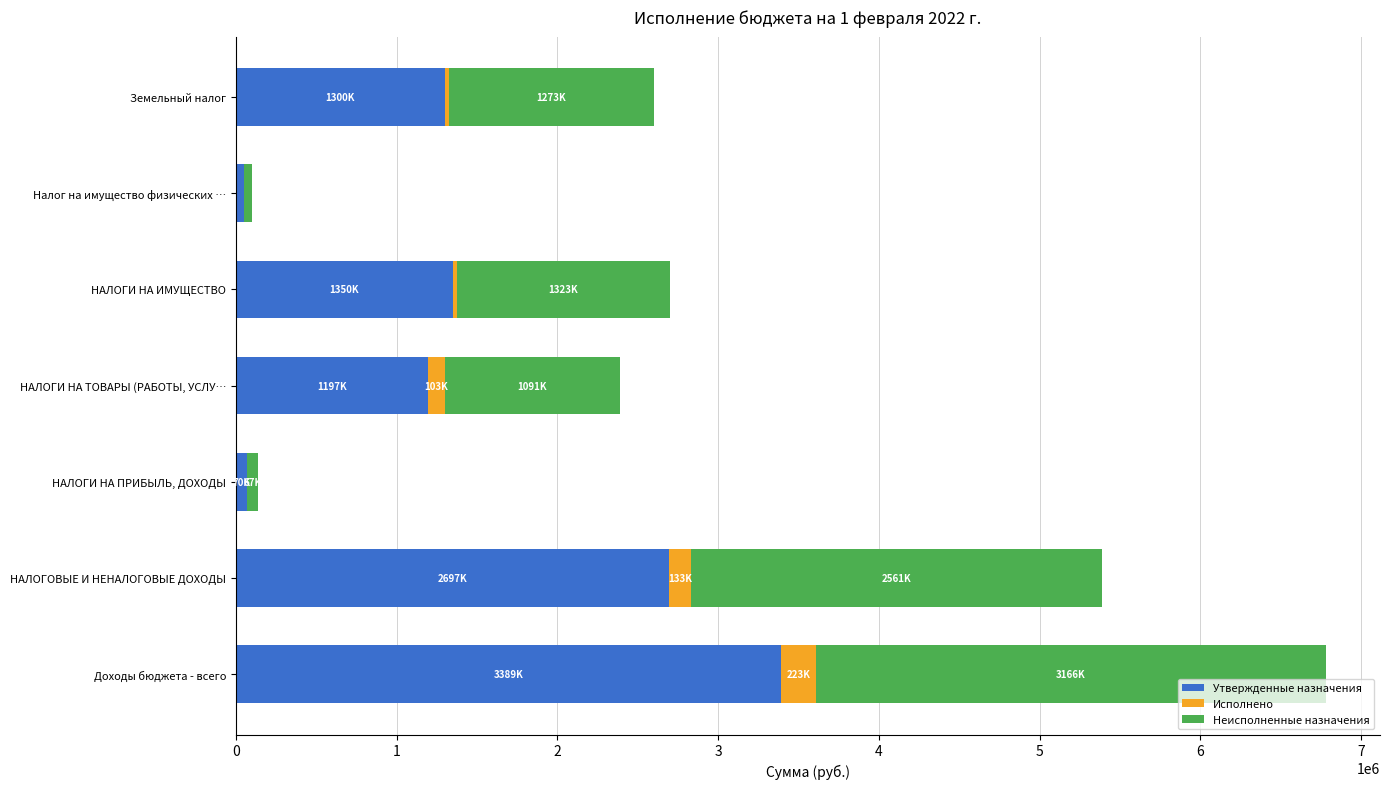

At which category is the sum across all series the highest?

Доходы бюджета - всего